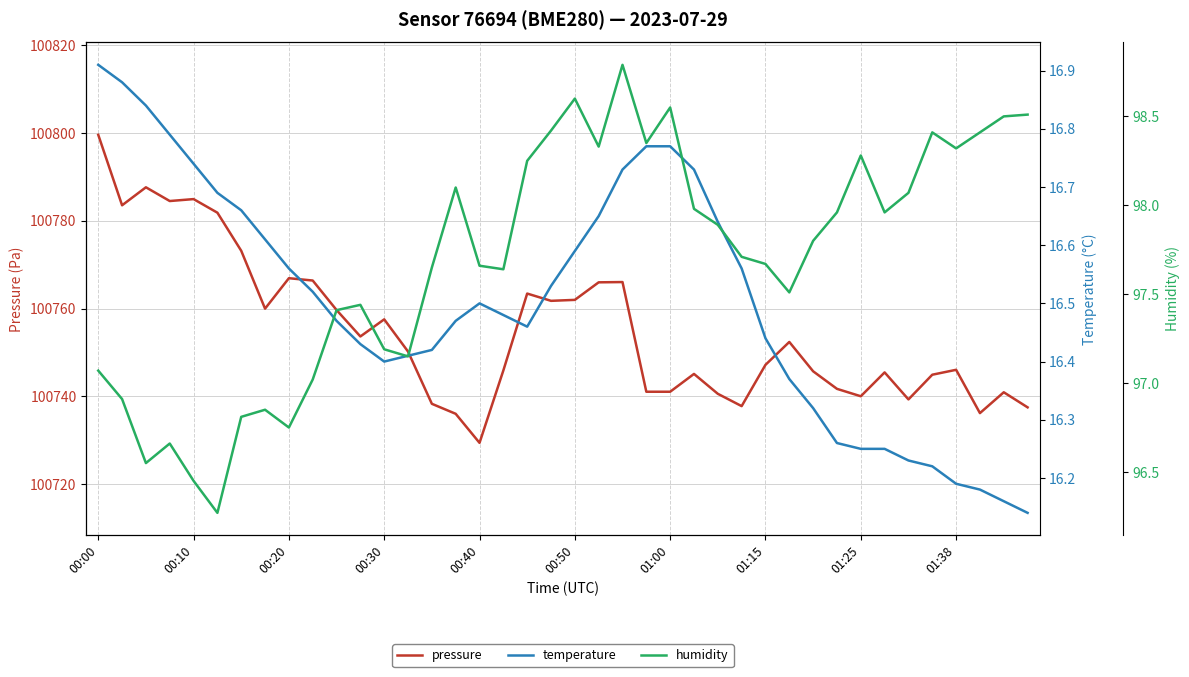

Where does the humidity series first go above 97?

00:00